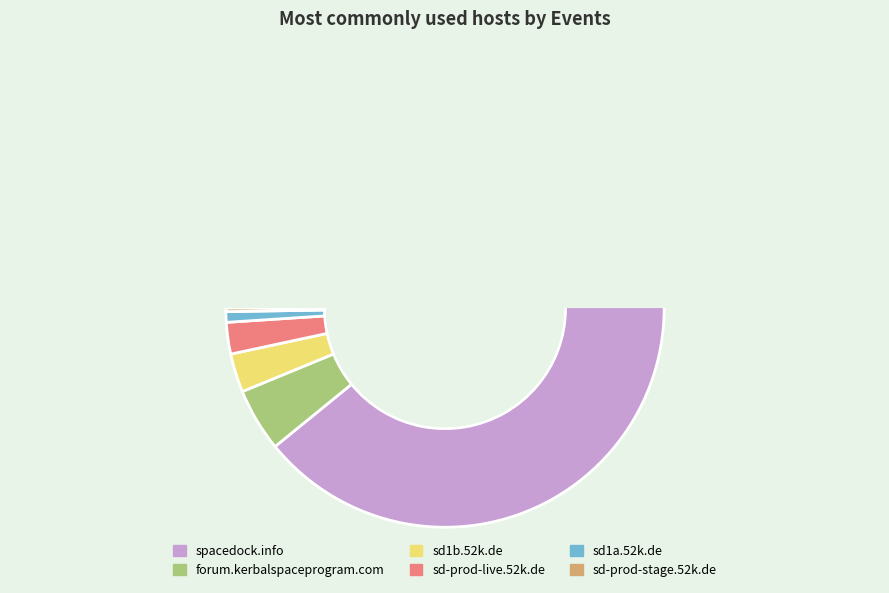

To the nearest percent, what portion does forum.kerbalspaceprogram.com represent?

5%